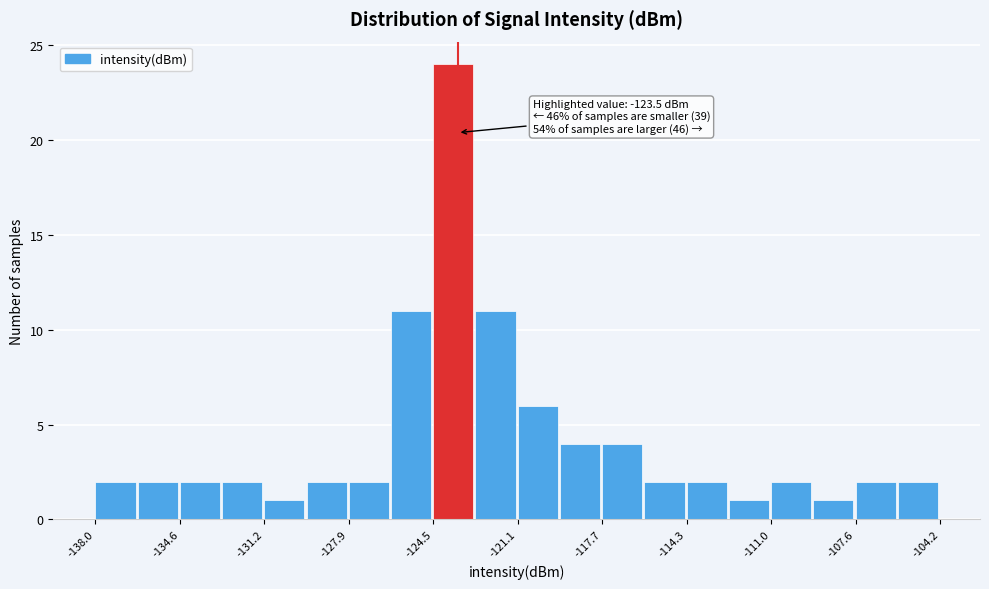

Around what value on the x-axis is the tallest bar? Give the approximate position of its centre, as read against the axis.

-123.5